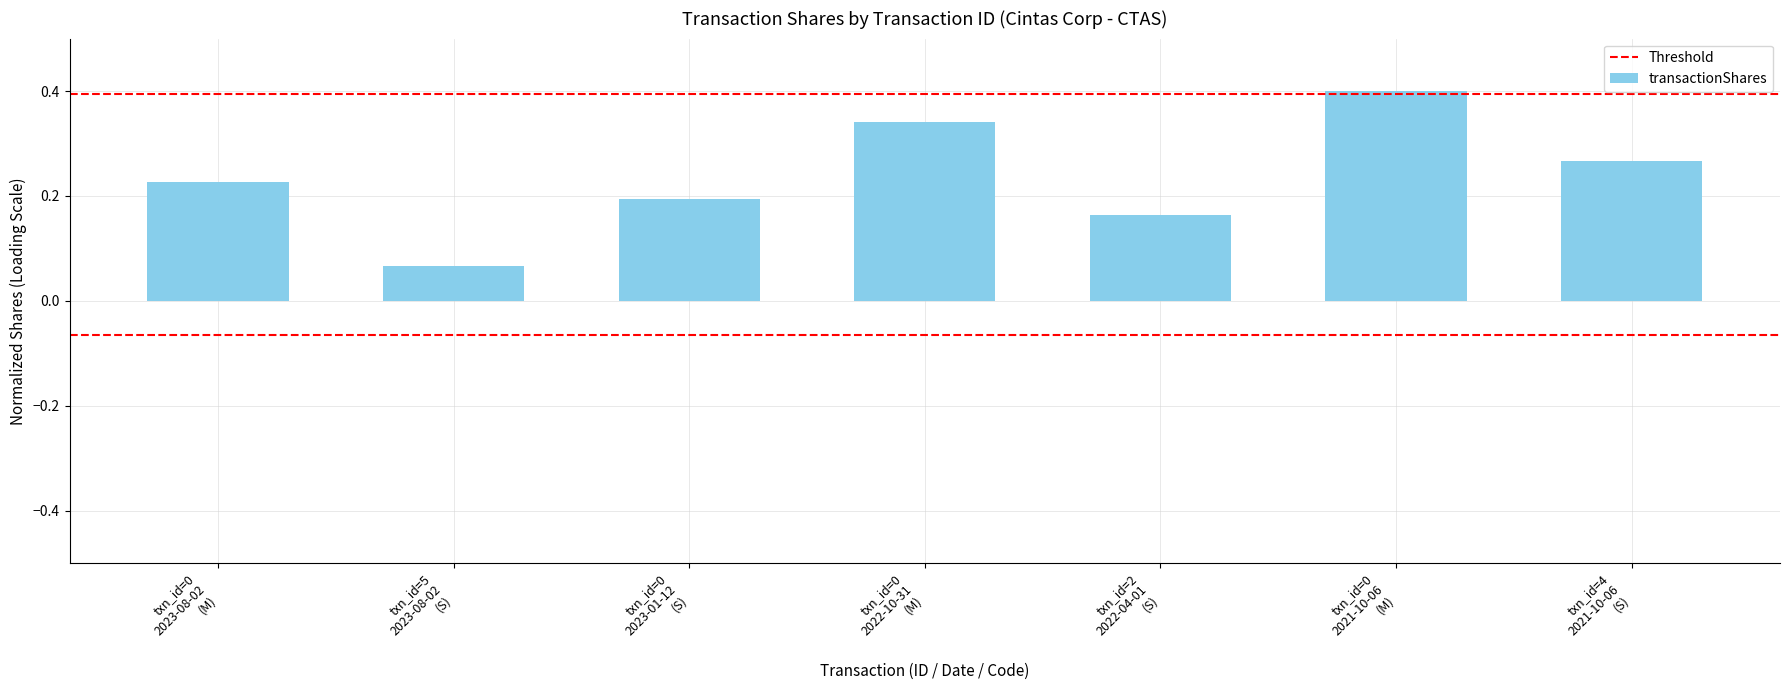

What is the sum of all values?

1.7